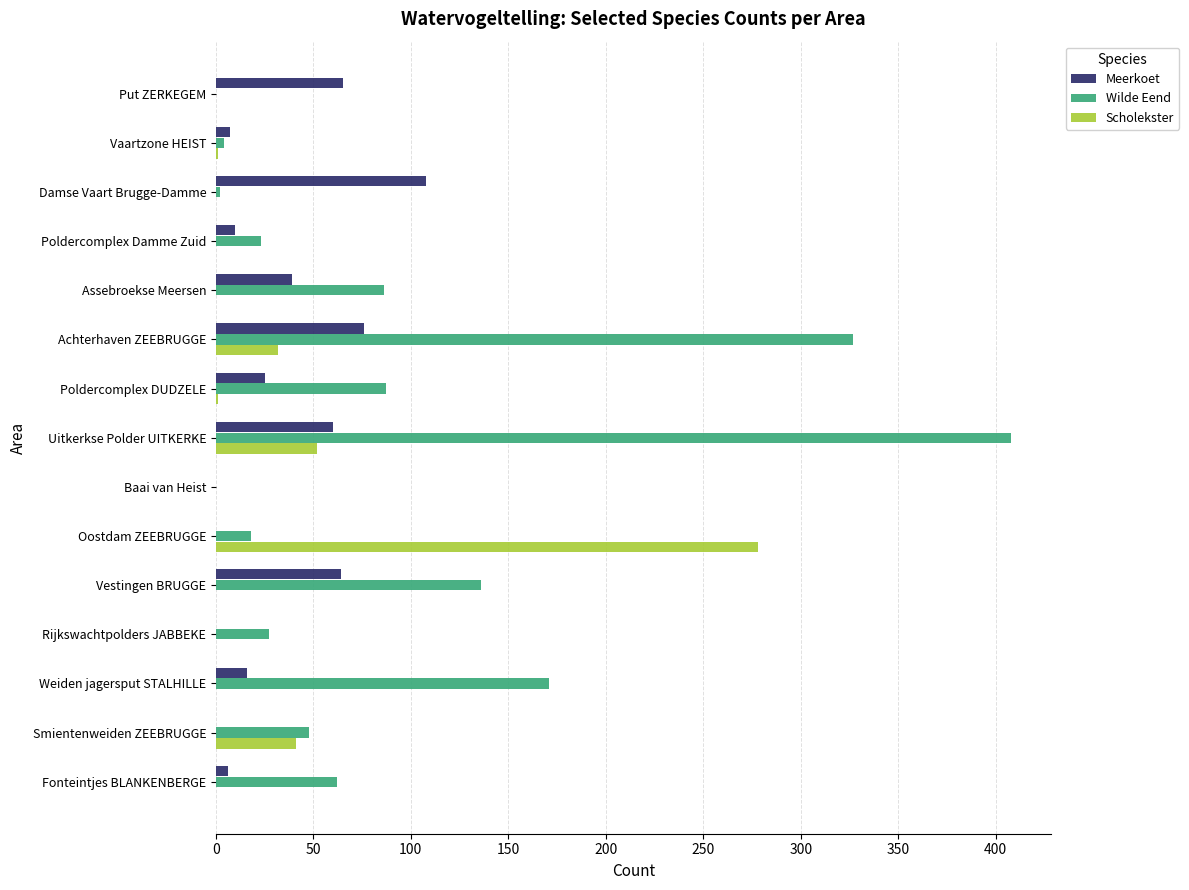

Where is Wilde Eend nearest to the value 204?

Weiden jagersput STALHILLE